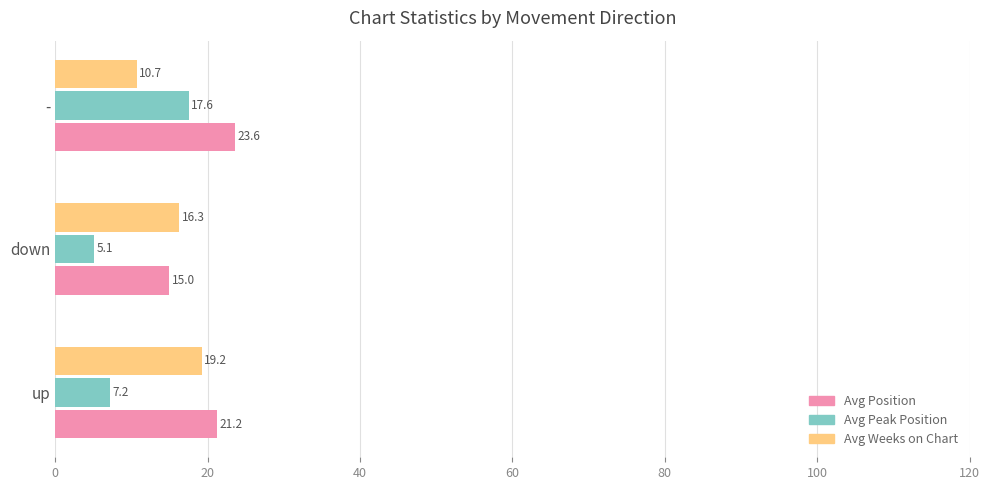

What are all the series names shown in the legend?

Avg Position, Avg Peak Position, Avg Weeks on Chart